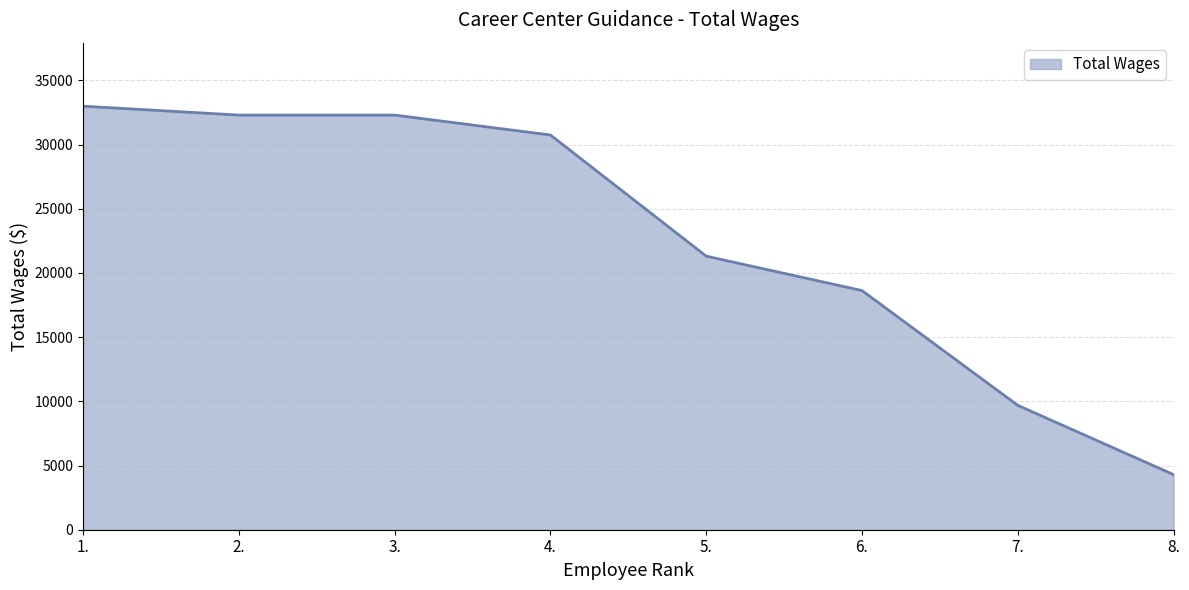

Between 5. and 2., which is larger?

2.